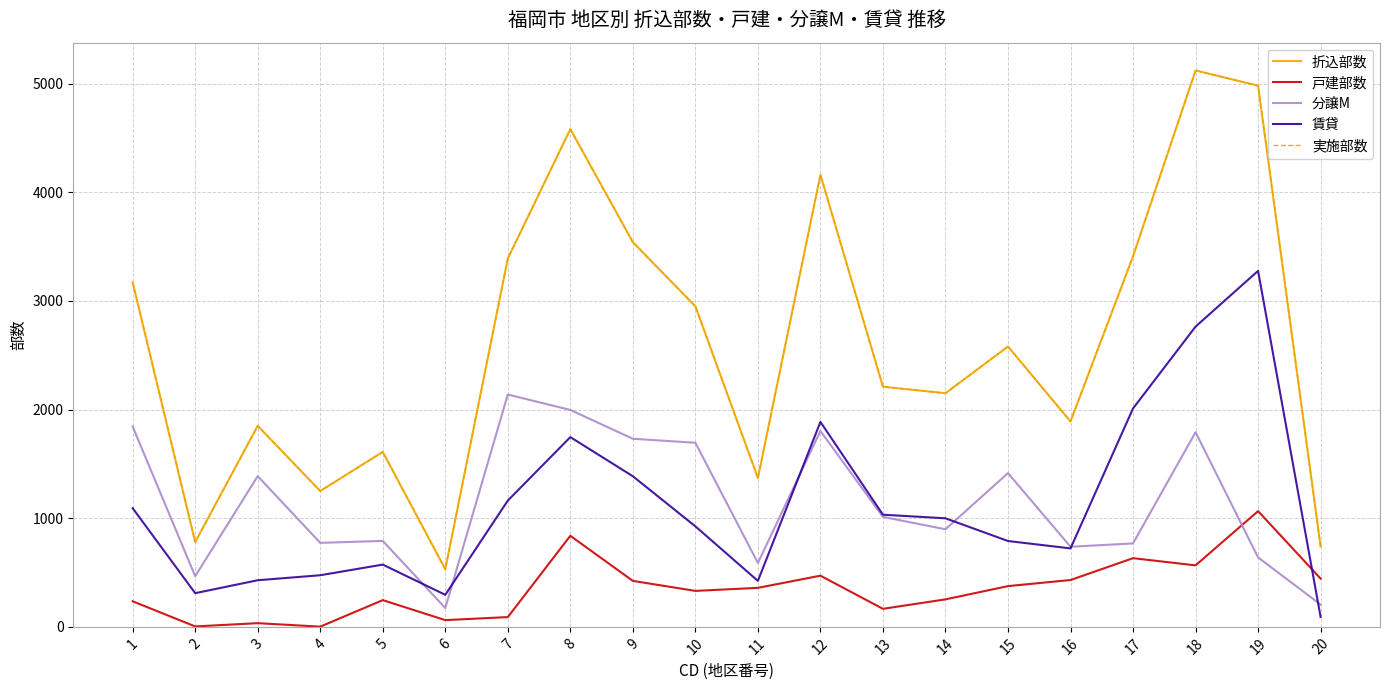

Is this an area chart (filled region under the line)?

No